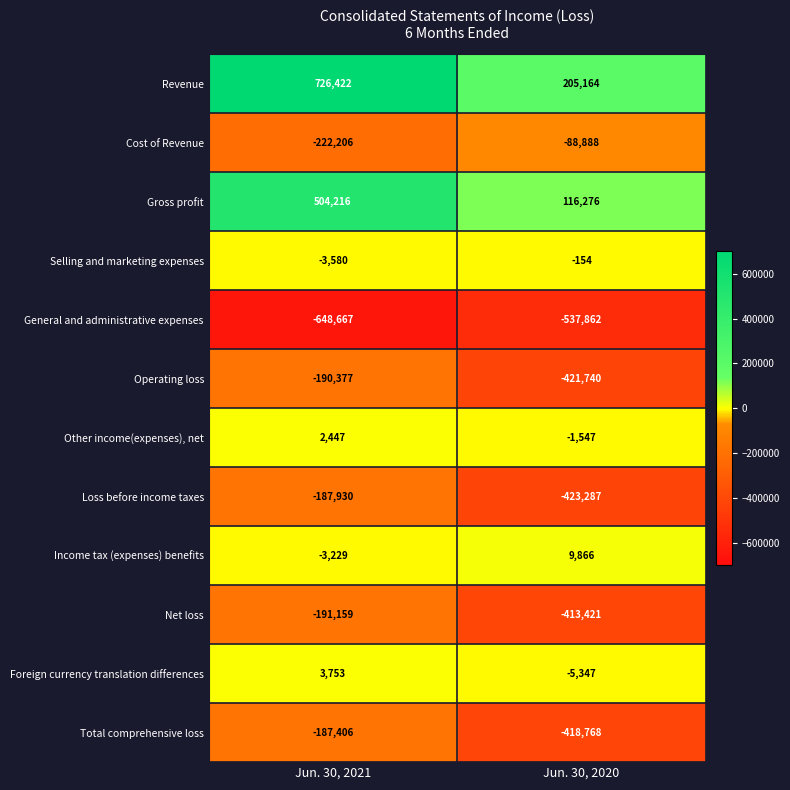

Is it true that Loss before income taxes equals -187930 at Jun. 30, 2021?

True